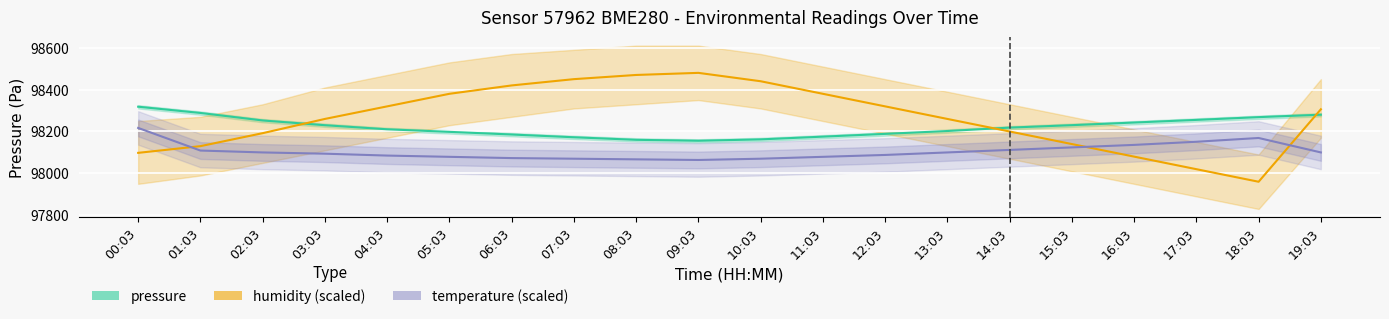

What is the label of the 8th point from the right?

12:03